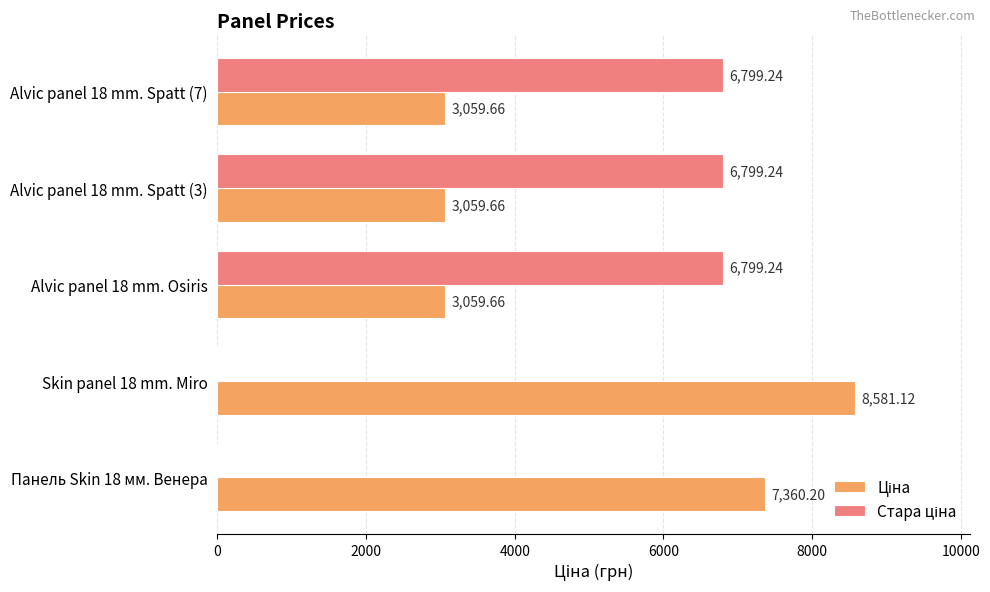

Count the number of categories in the chart.

5